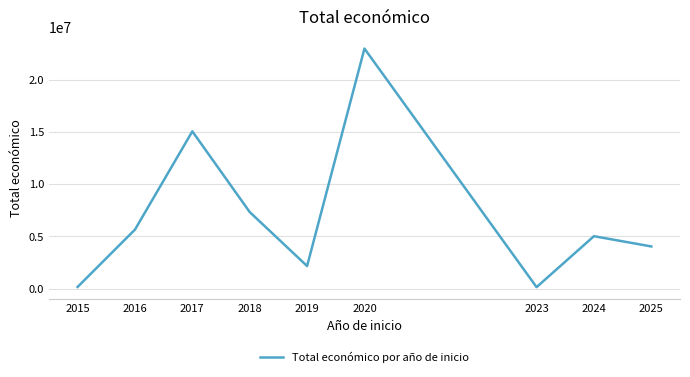

Which has a higher value, 2017 or 2023?

2017